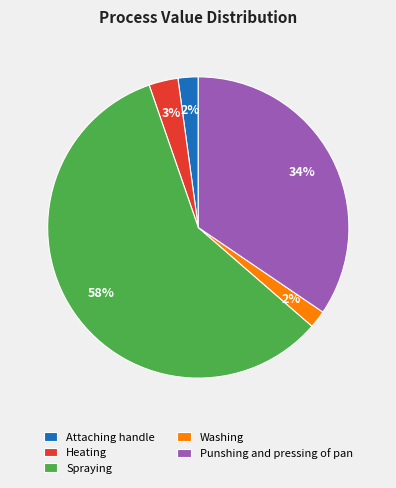

Is there any slice that represents more than half of the pie?

Yes